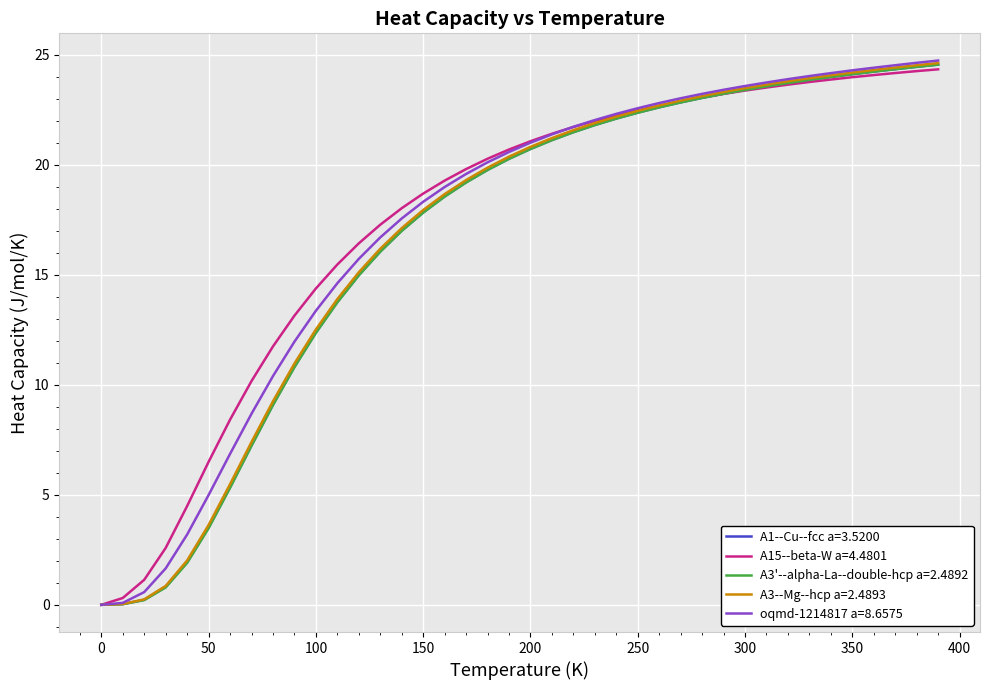

What is the maximum value shown in the chart?

24.7